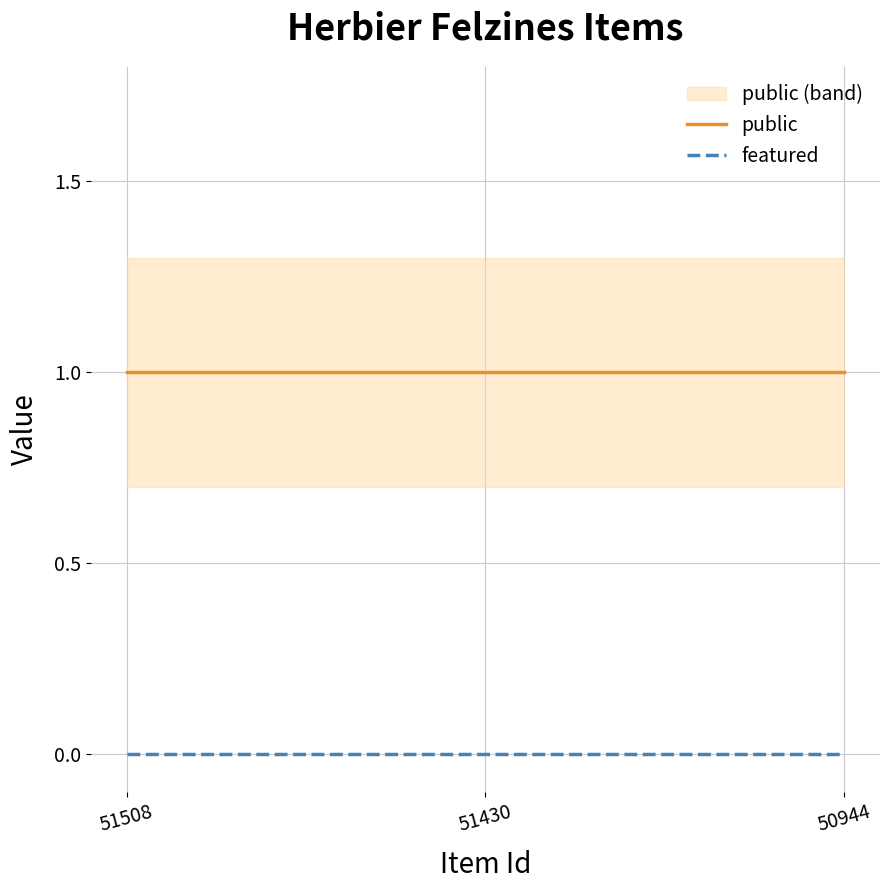

How many lines are shown in the chart?

2